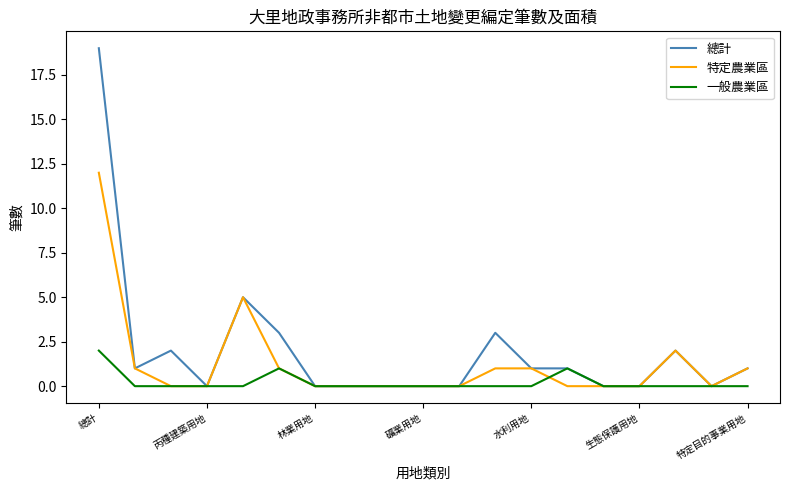

How many lines are shown in the chart?

3